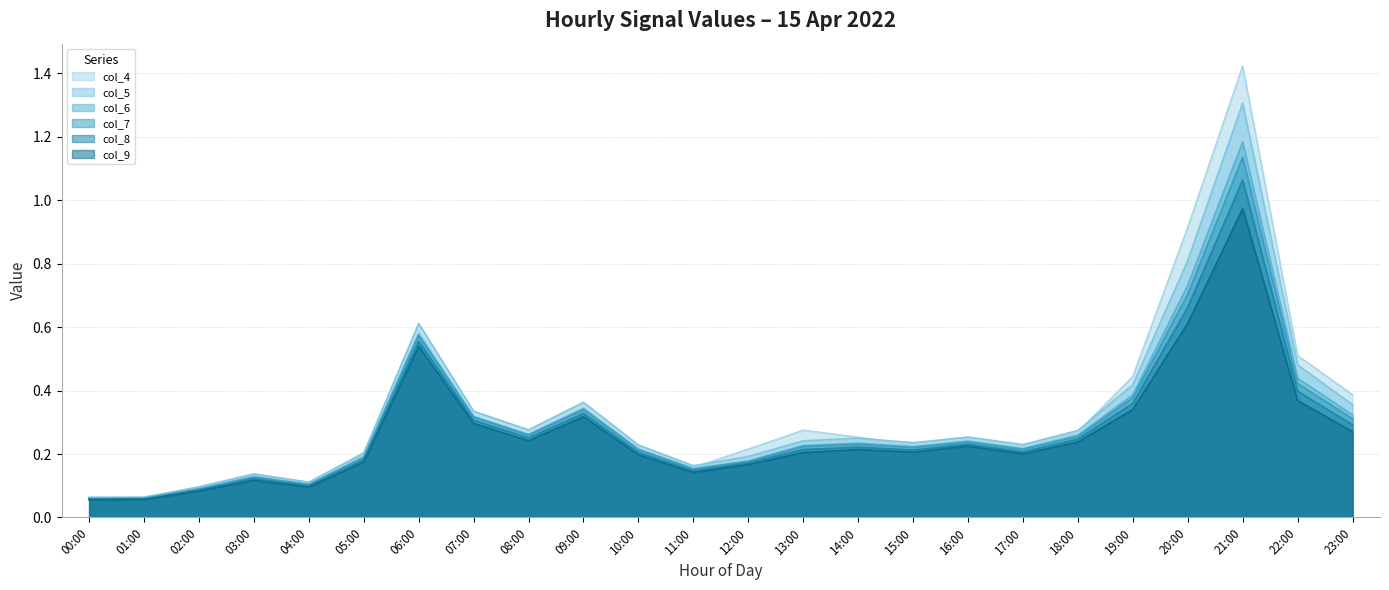

Which category has the lowest value in the col_8 series?

00:00